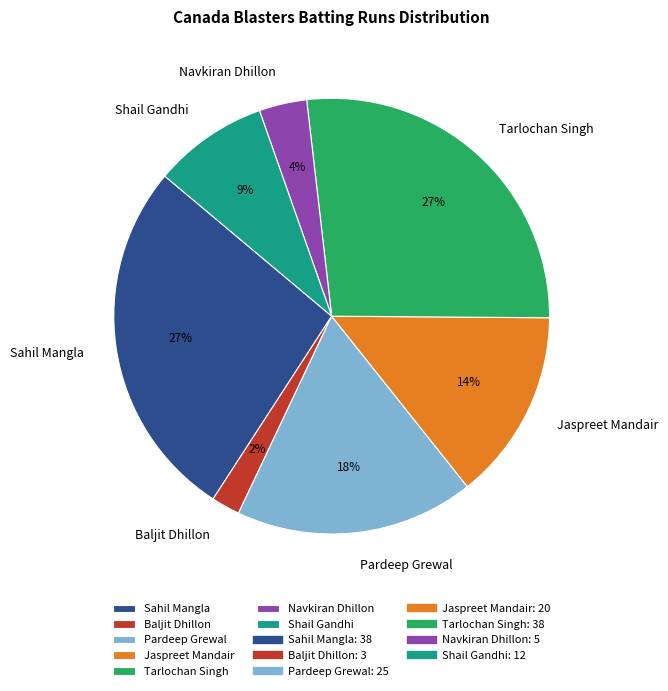

Combined, do Pardeep Grewal and Sahil Mangla account for over 50%?

No